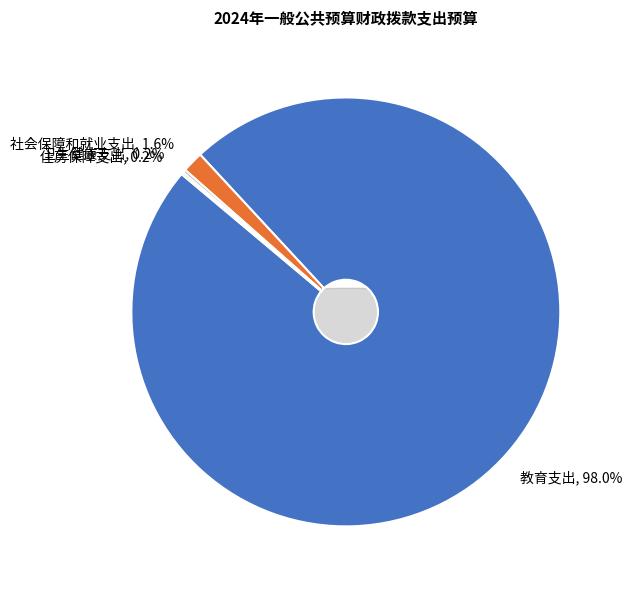

True or false: 教育支出 accounts for 87% of the total.

False